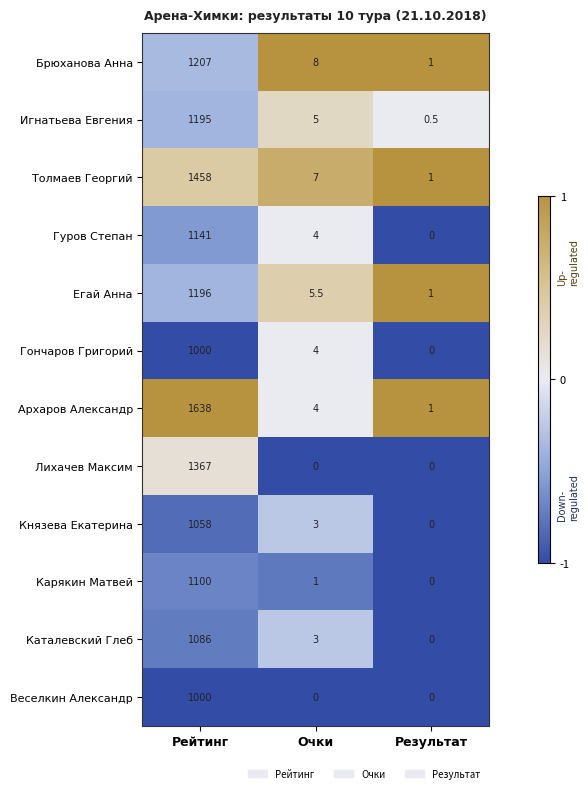

How many data points does each series have?

3